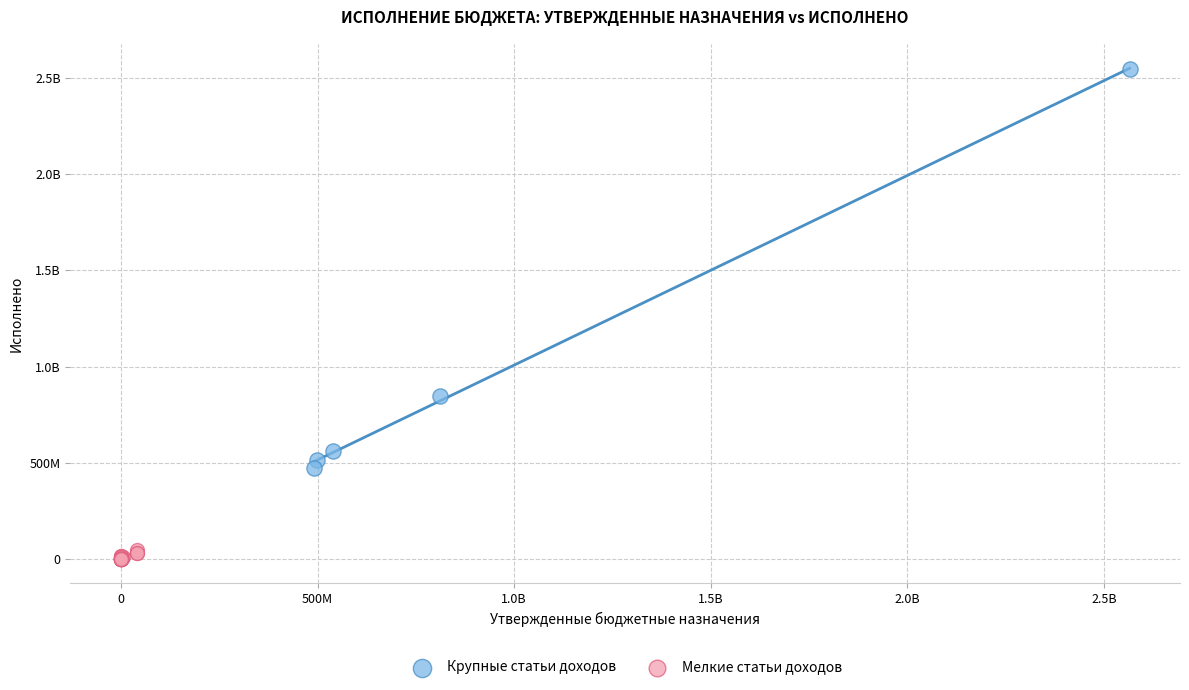

What are all the series names shown in the legend?

Крупные статьи доходов, Мелкие статьи доходов